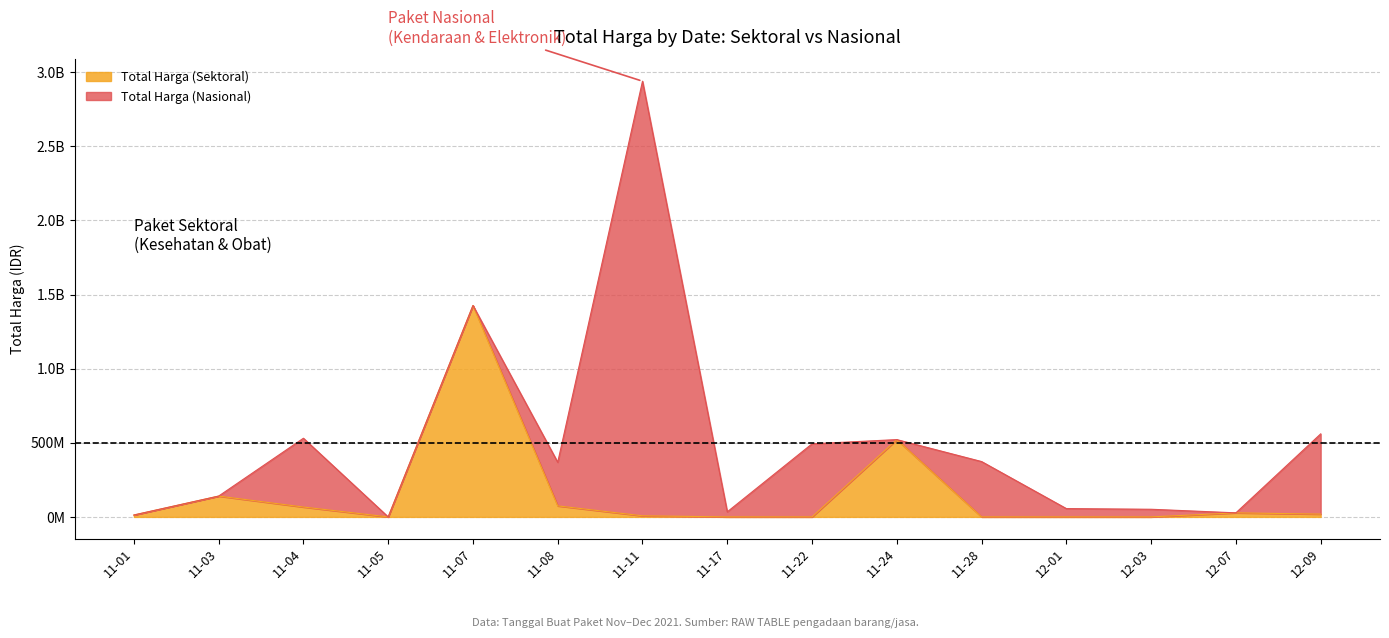

List the labels in order of value, largest first.

11-07, 11-24, 11-03, 11-08, 11-04, 12-07, 12-09, 11-01, 11-11, 11-05, 11-17, 11-22, 11-28, 12-01, 12-03